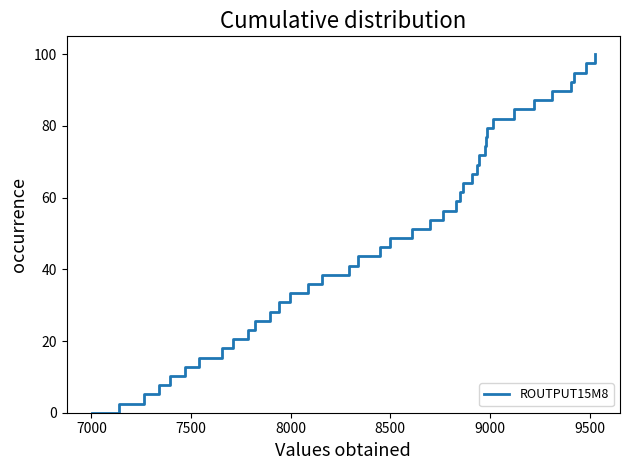

What is the difference between the maximum and minimum values?

100.0